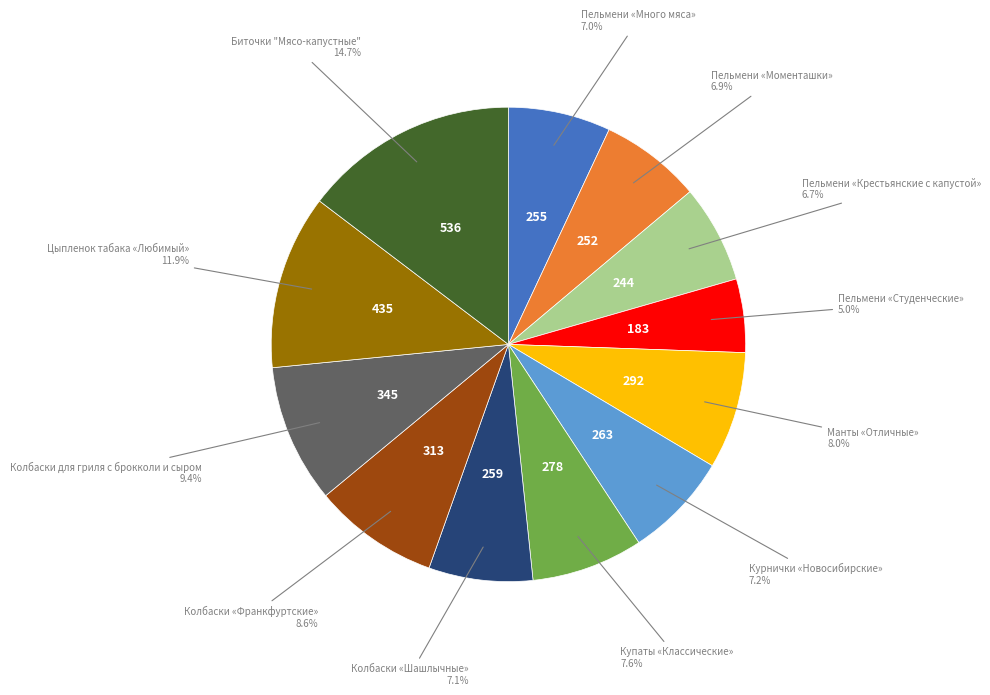

Does any single category account for the majority?

No